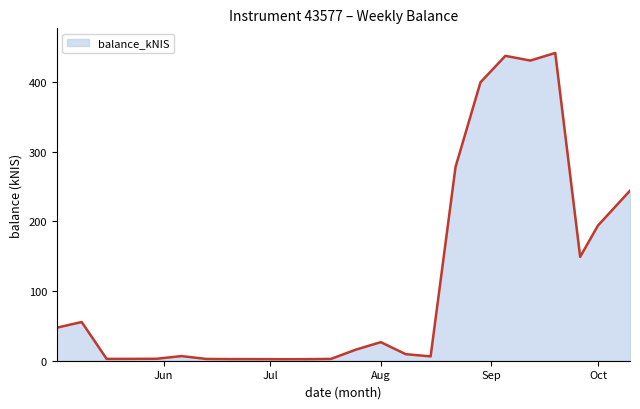

What is the maximum value shown in the chart?

442.1